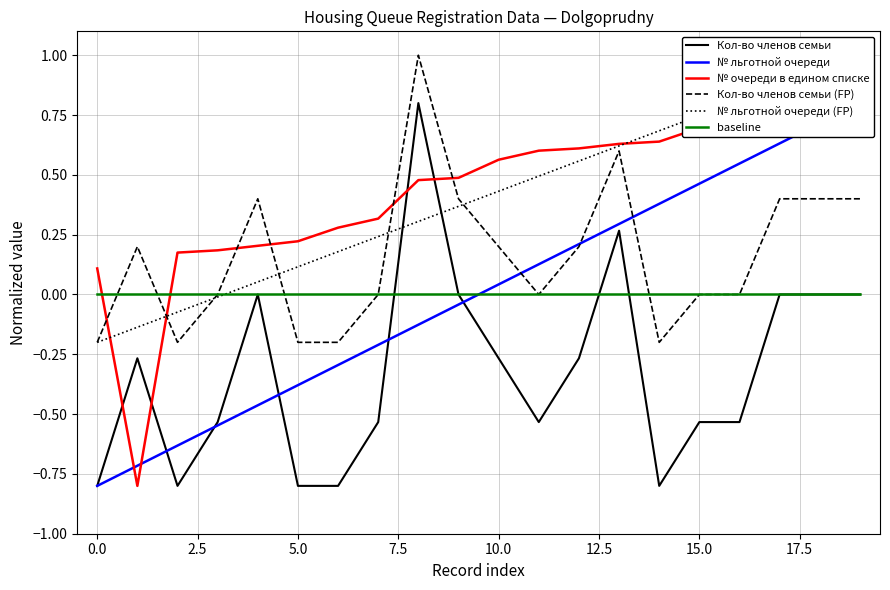

How many times do Кол-во членов семьи and № льготной очереди cross each other?

5